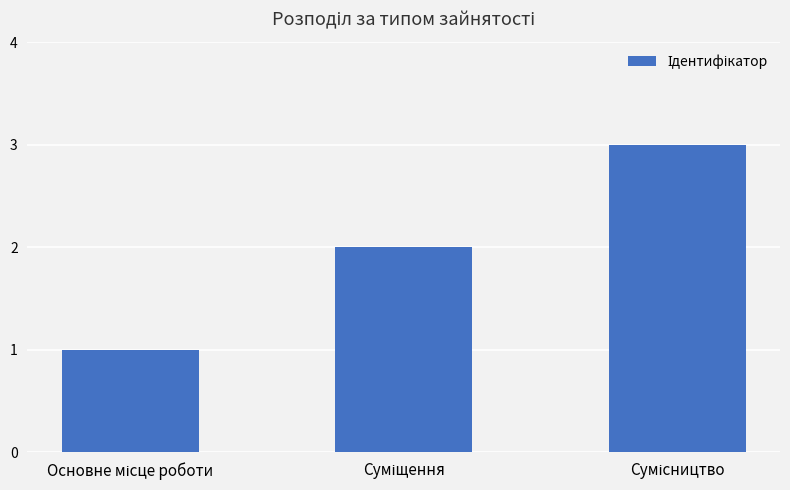

What is the sum of all values?

6